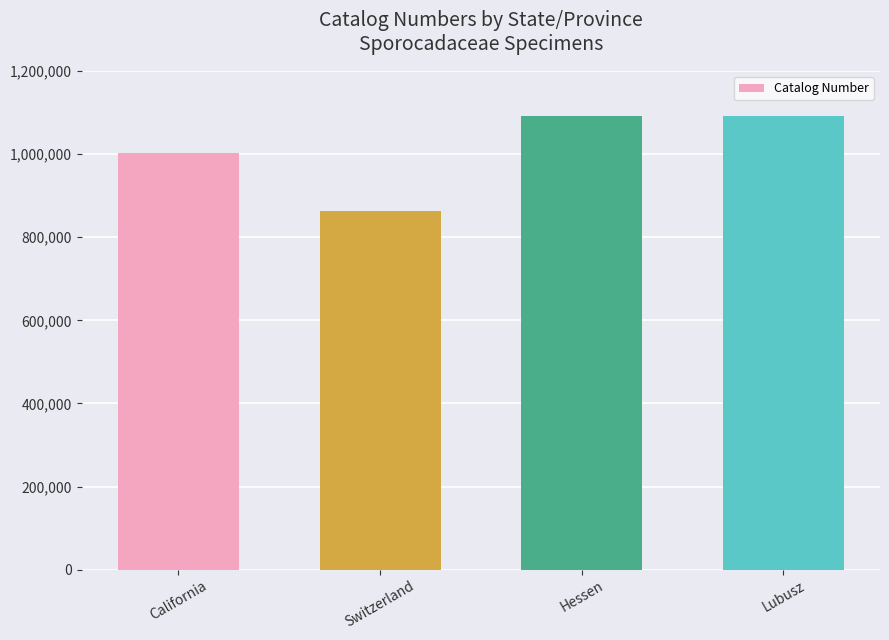

At which category does the chart reach its minimum across all series?

Switzerland